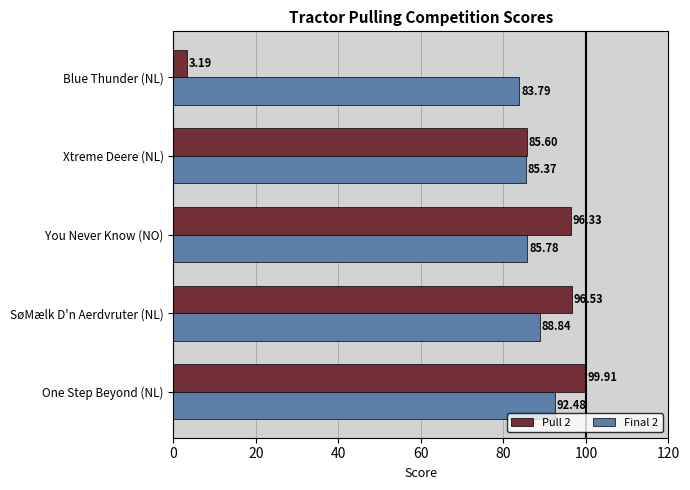

What is the difference between the maximum and second lowest values in the Pull 2 series?

14.3